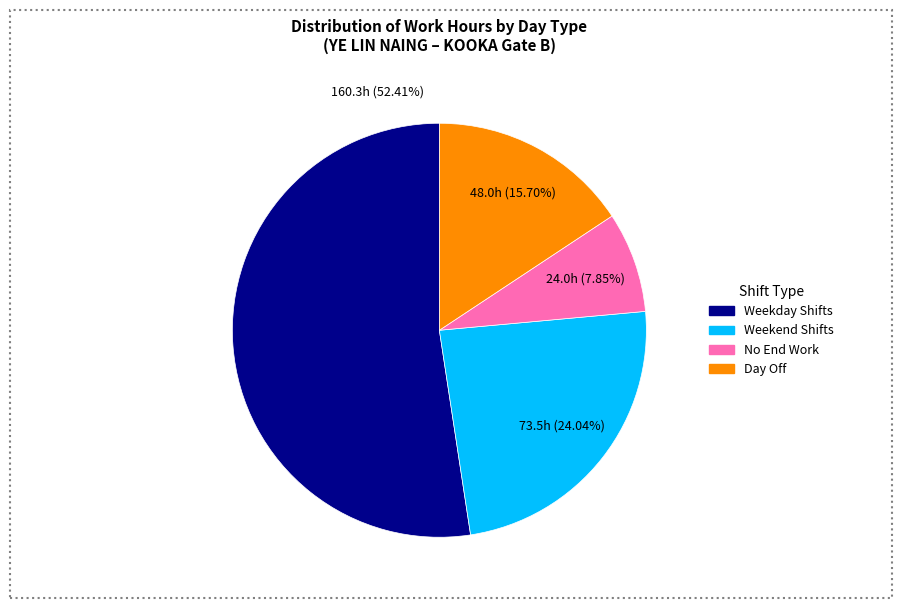

Is there any slice that represents more than half of the pie?

Yes